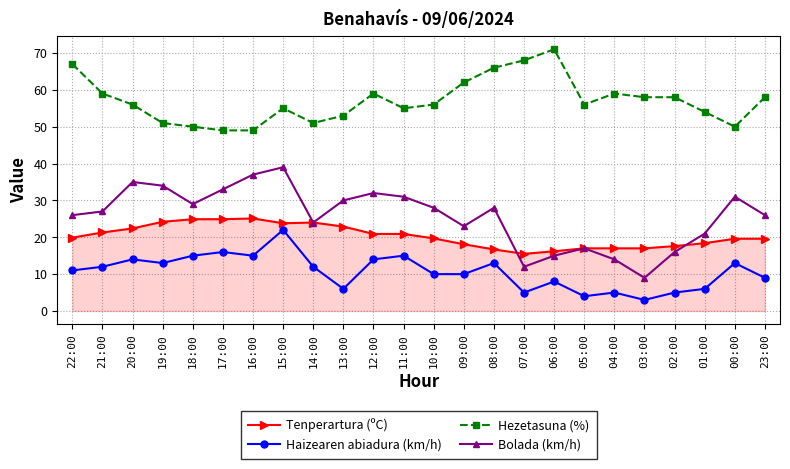

True or false: Hezetasuna (%) and Bolada (km/h) cross at least once.

False